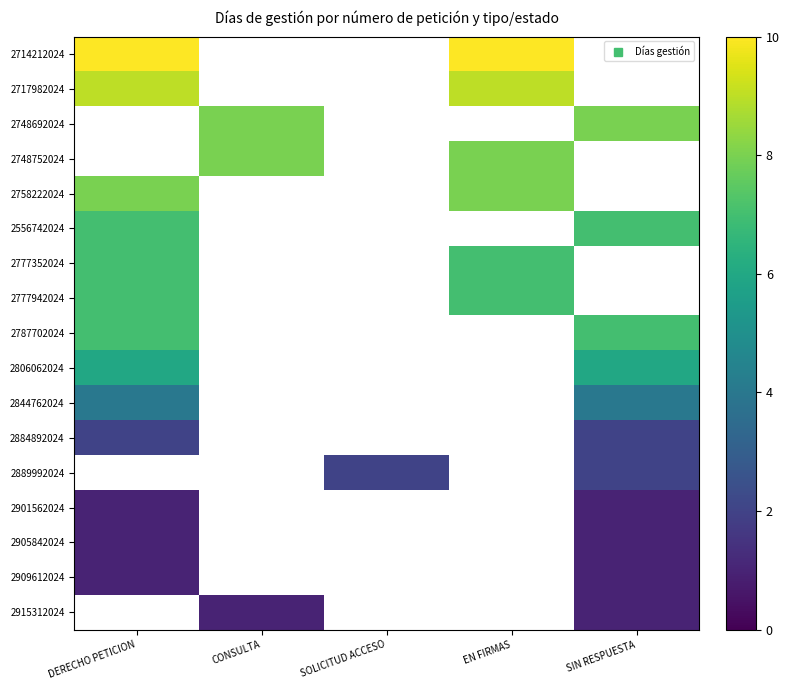

Is the value of 2905842024 at CONSULTA greater than the value of 2889992024 at DERECHO PETICION?

No